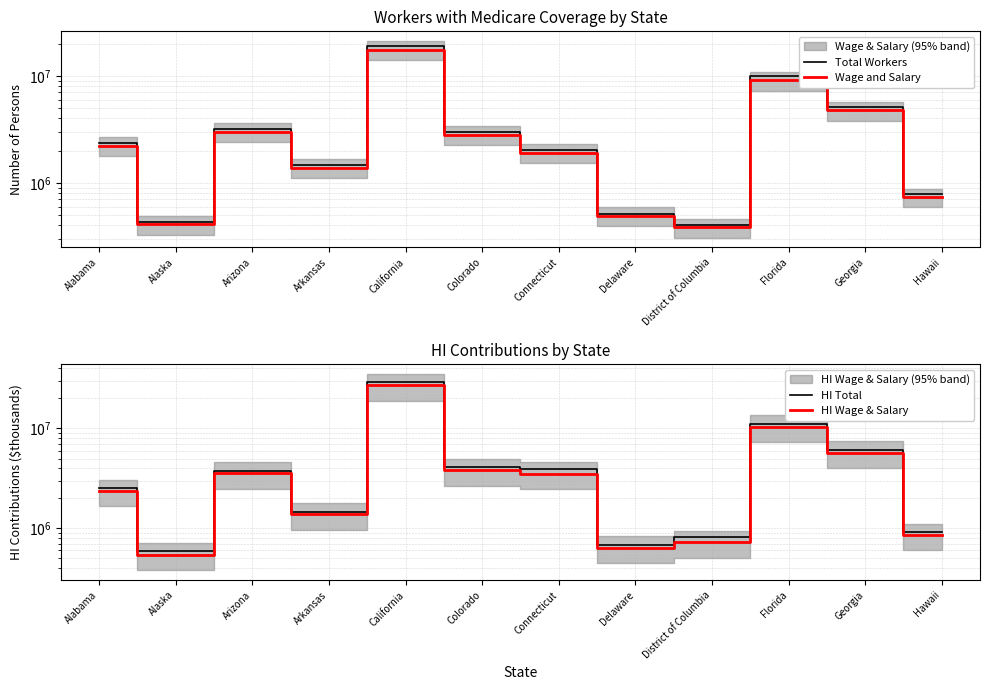

True or false: Wage and Salary and HI Total intersect in this chart.

False